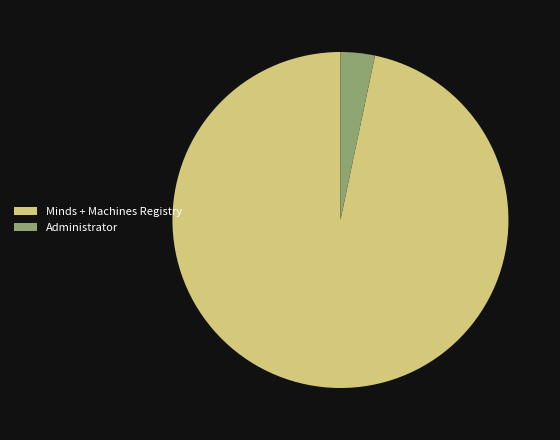

The Minds + Machines Registry slice represents 82% of the pie. True or false?

False